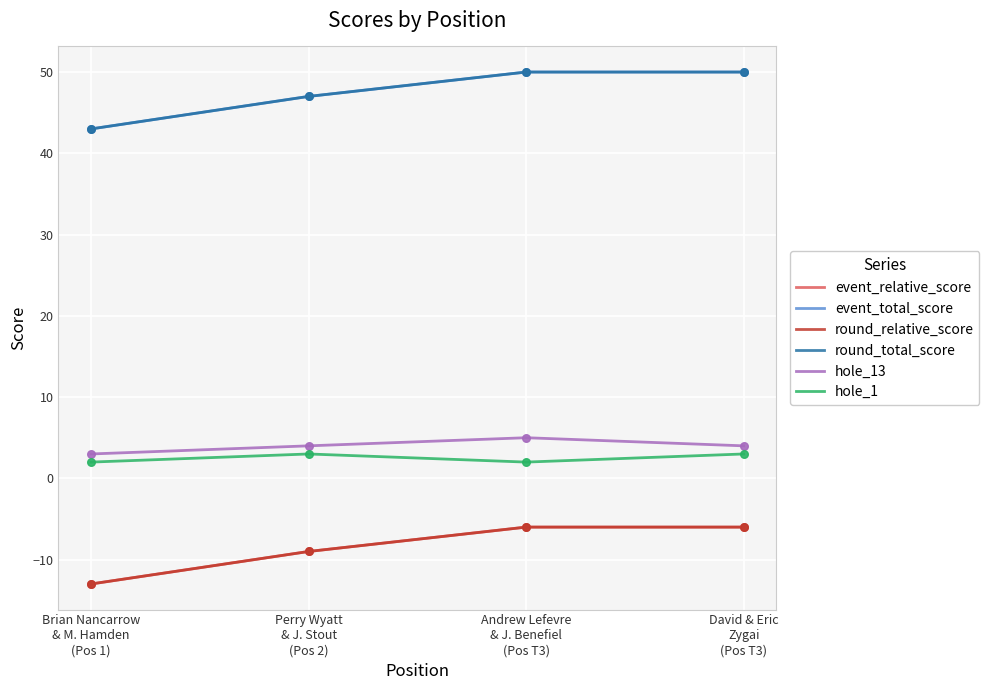

Does the chart have visible grid lines?

Yes